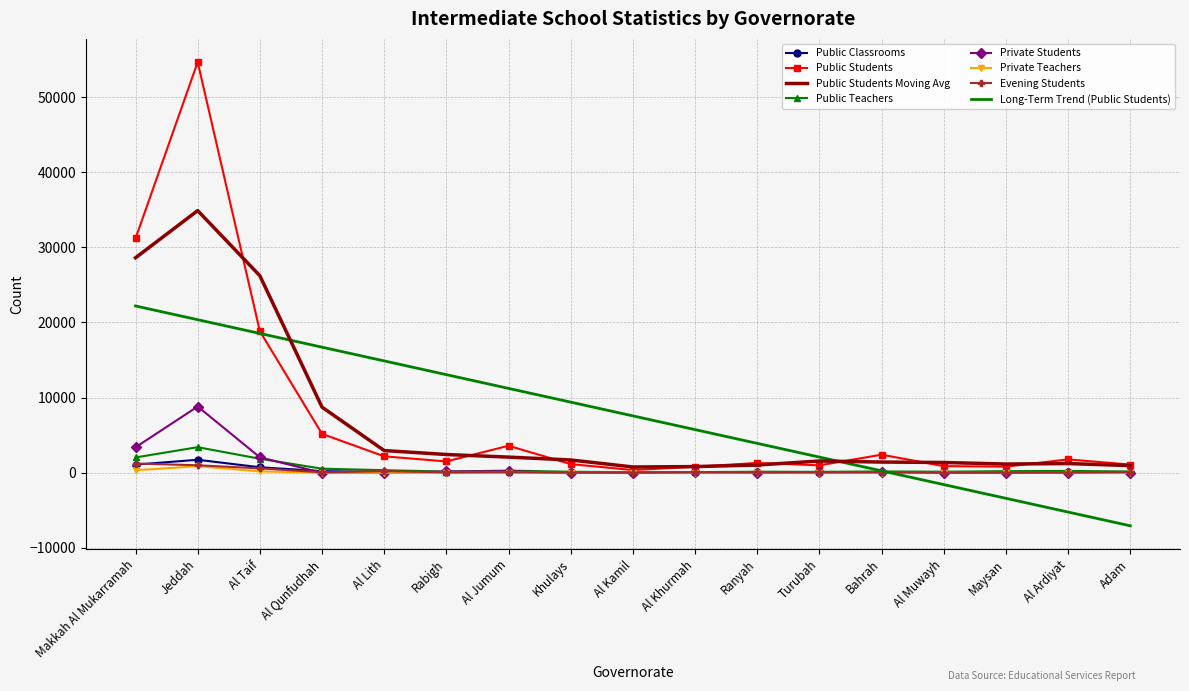

What is the minimum value shown in the chart?

-7053.5